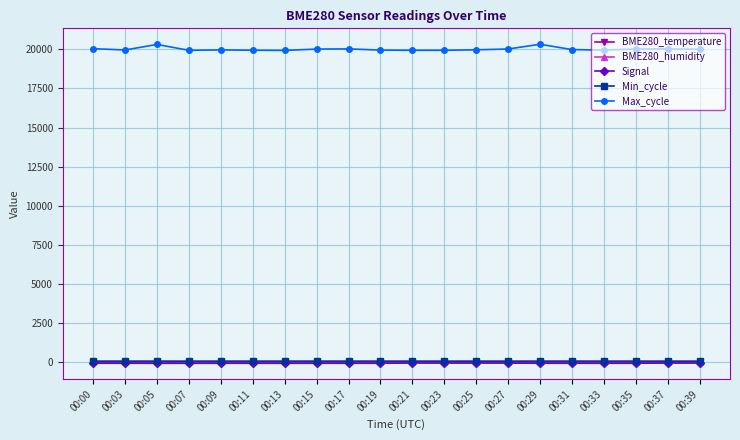

What is the lowest value of the Max_cycle series?

19933.0